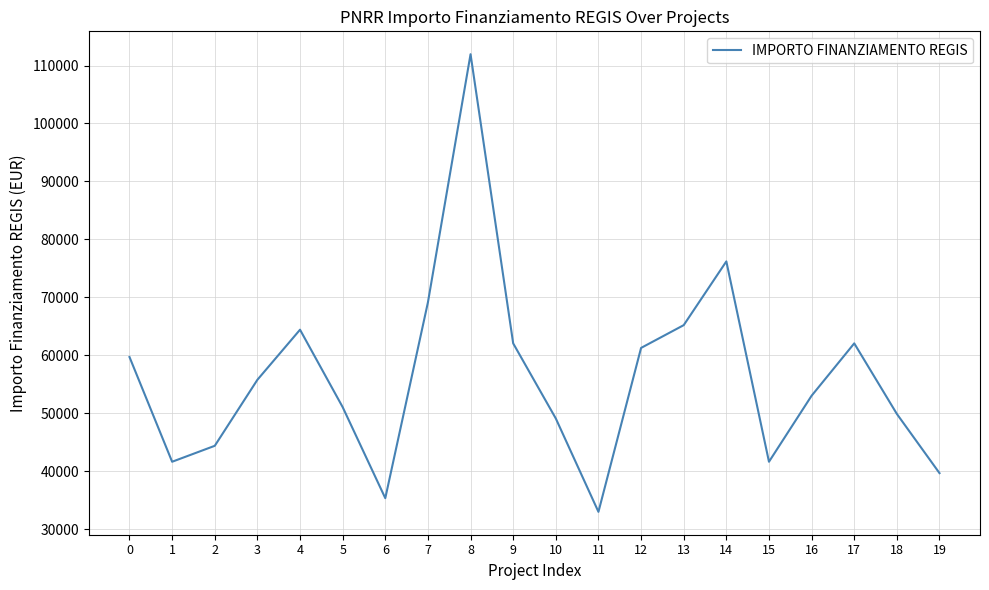

Which has a higher value, 19 or 2?

2